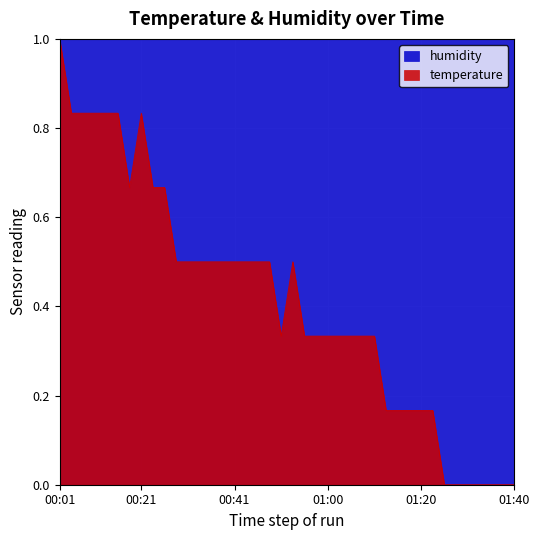

What is the change in value from 00:38 to 01:10?

-0.2